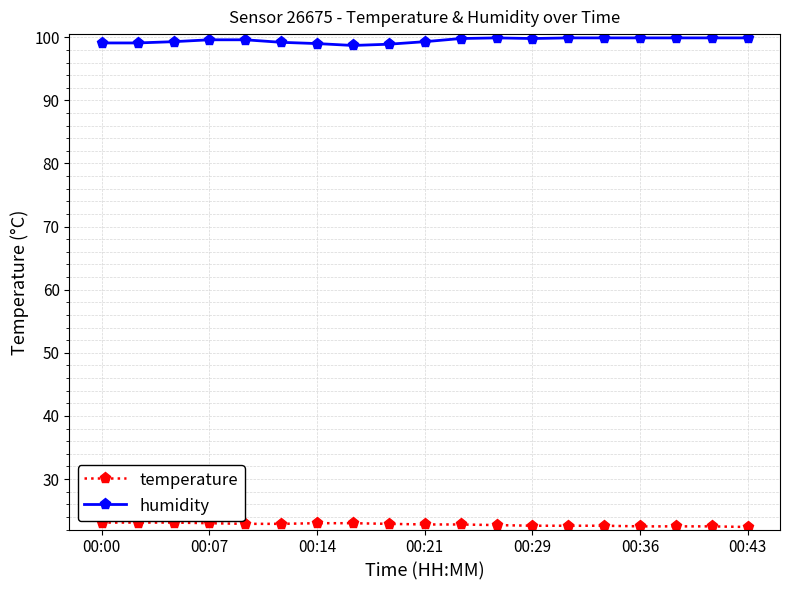

How many lines are shown in the chart?

2